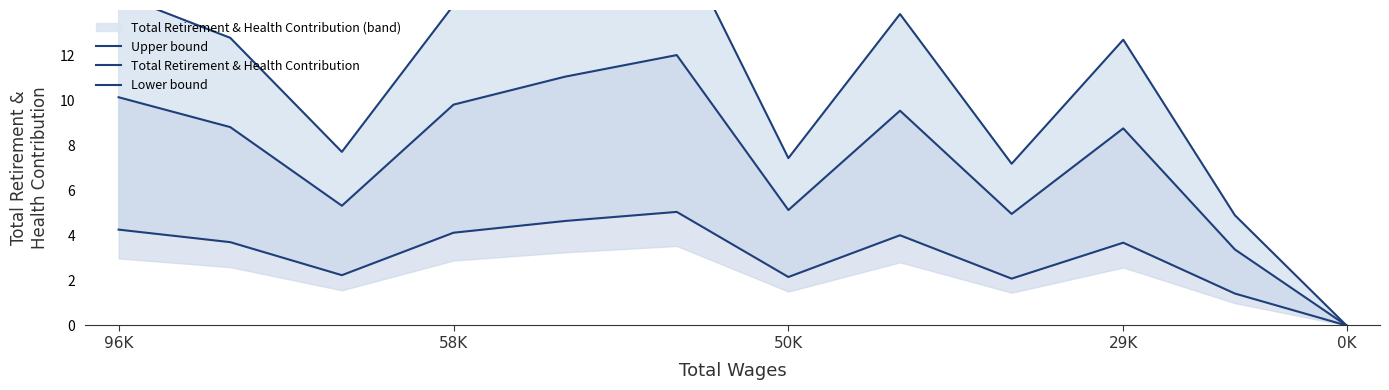

How many data points does each series have?

12